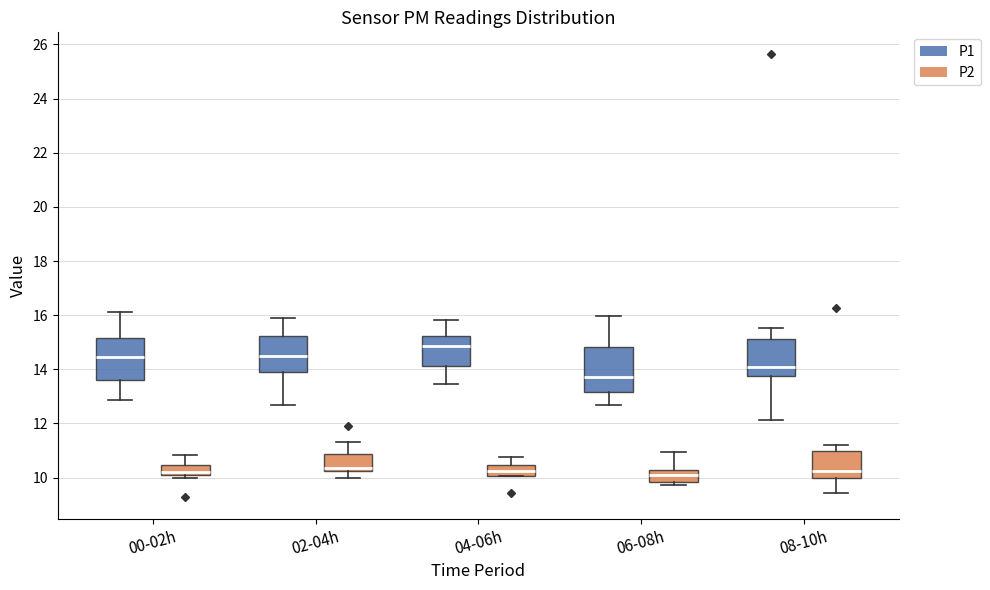

Which box has the highest median line?

04-06h (P1)